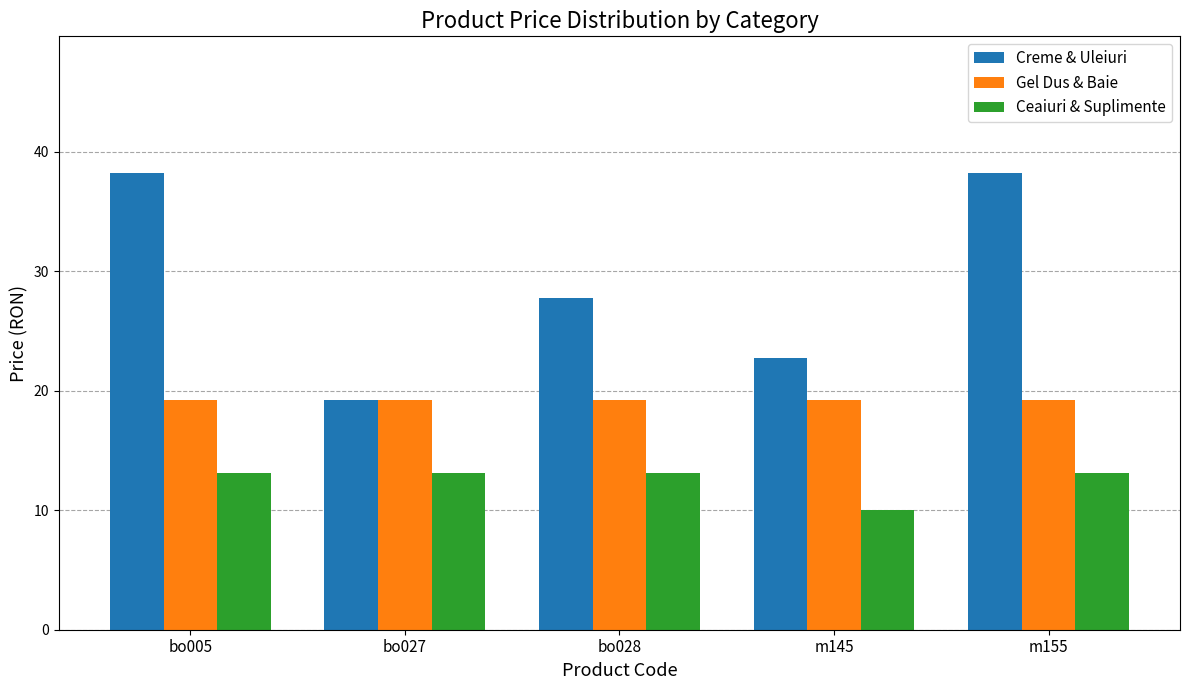

What is the spread (max minus min) of values at m155?

25.1